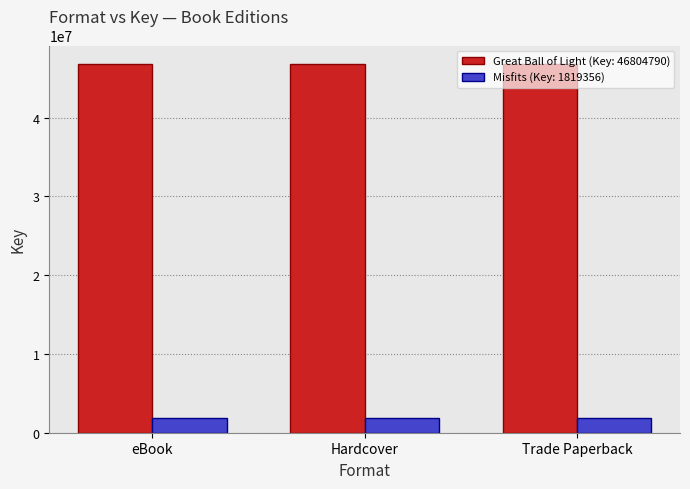

True or false: Great Ball of Light (Key: 46804790) has a value of 64358776 at eBook.

False